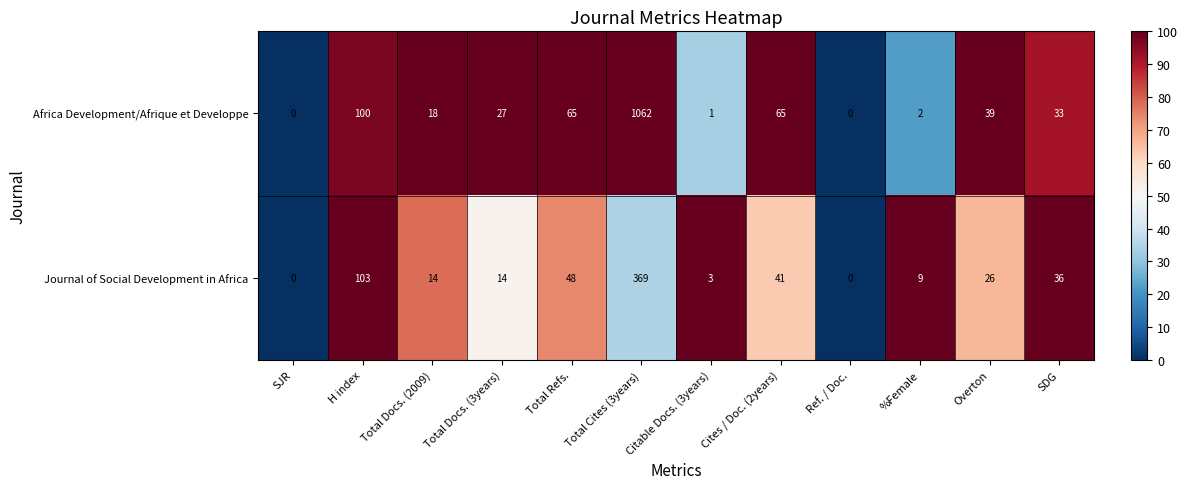

The value of Journal of Social Development in Africa at Overton is 41. True or false?

False